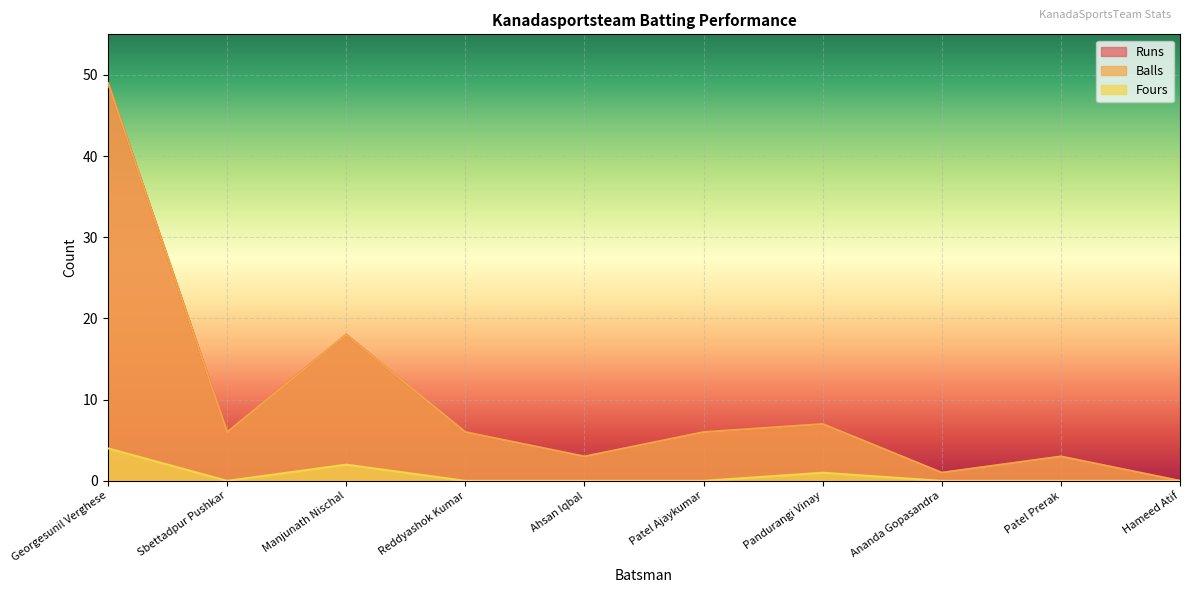

Is the value of Fours at Manjunath Nischal greater than the value of Runs at Hameed Atif?

Yes